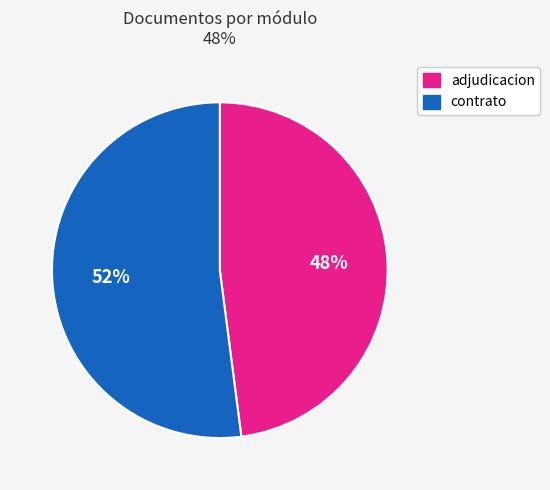

To the nearest percent, what is the difference between the largest and smallest slice percentages?

4%